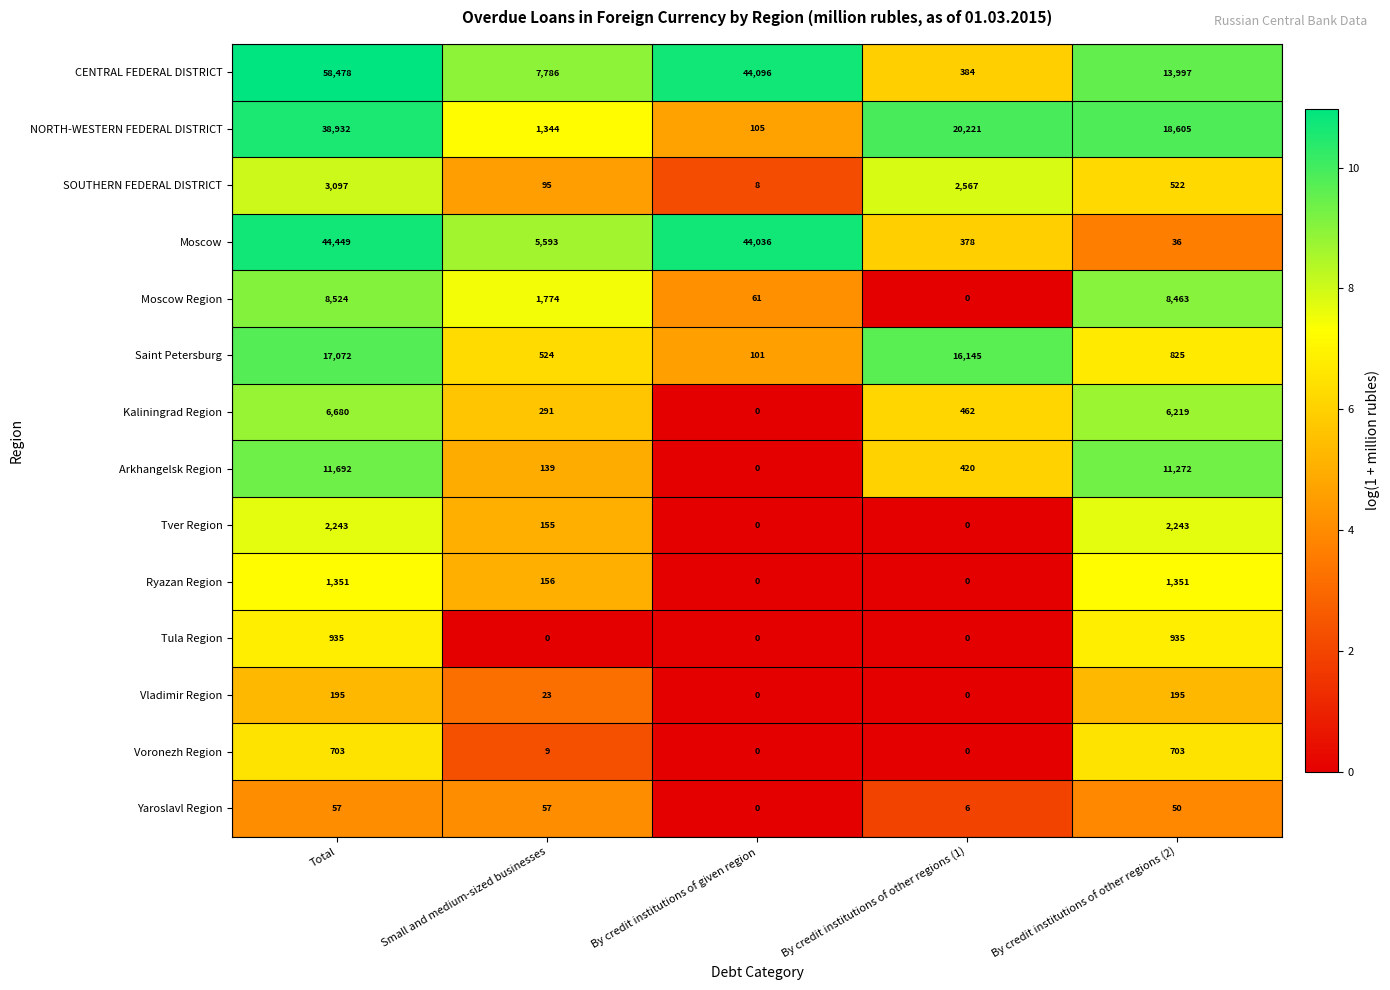

Between Total and By credit institutions of other regions (1), which series saw the biggest shift?

CENTRAL FEDERAL DISTRICT